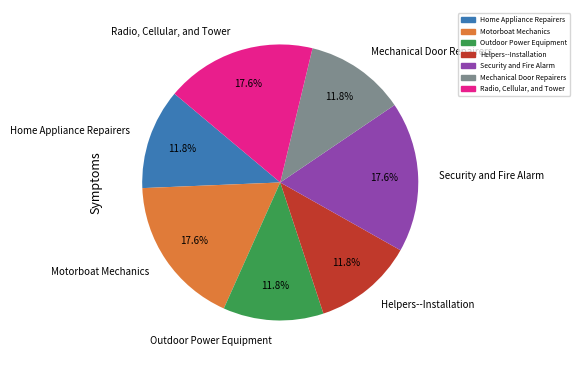

Approximately how many times larger is the value at Motorboat Mechanics compared to Home Appliance Repairers?

1.5